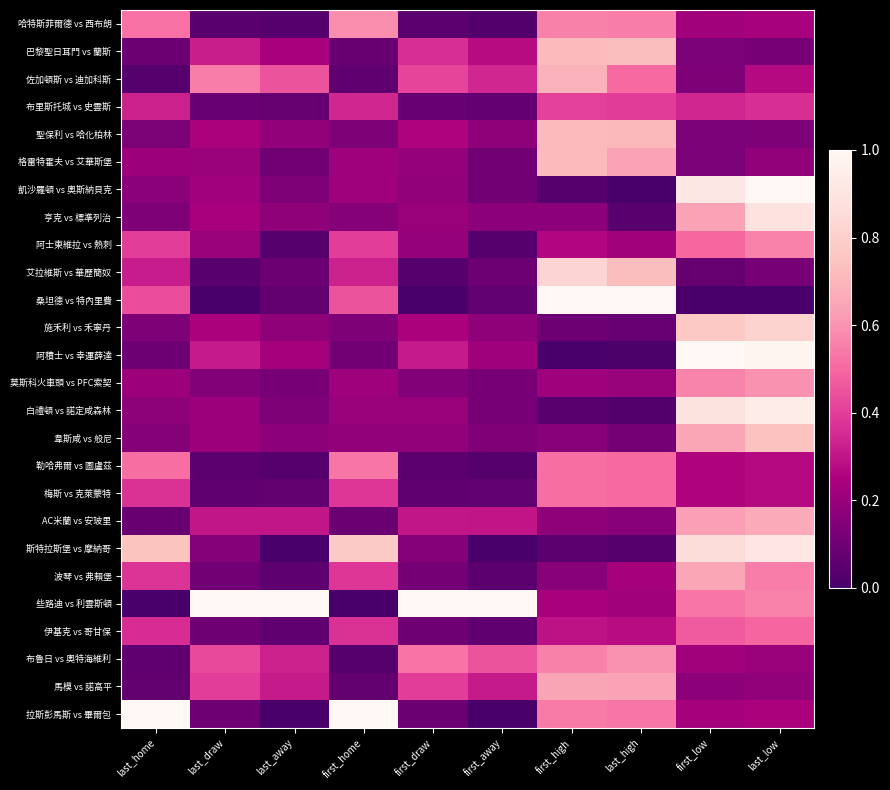

At how many categories does at least one series exceed 0?

10